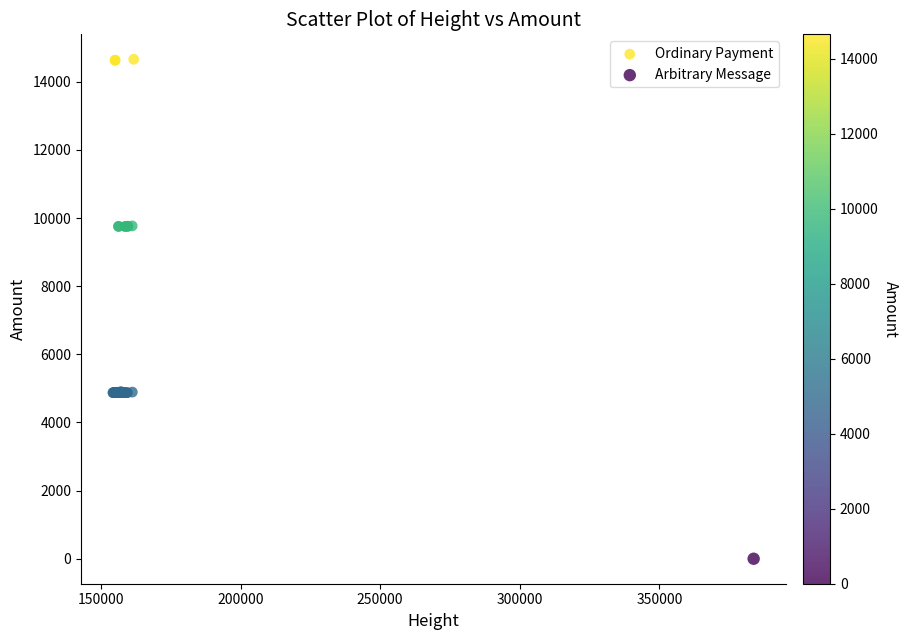

What are all the series names shown in the legend?

Ordinary Payment, Arbitrary Message